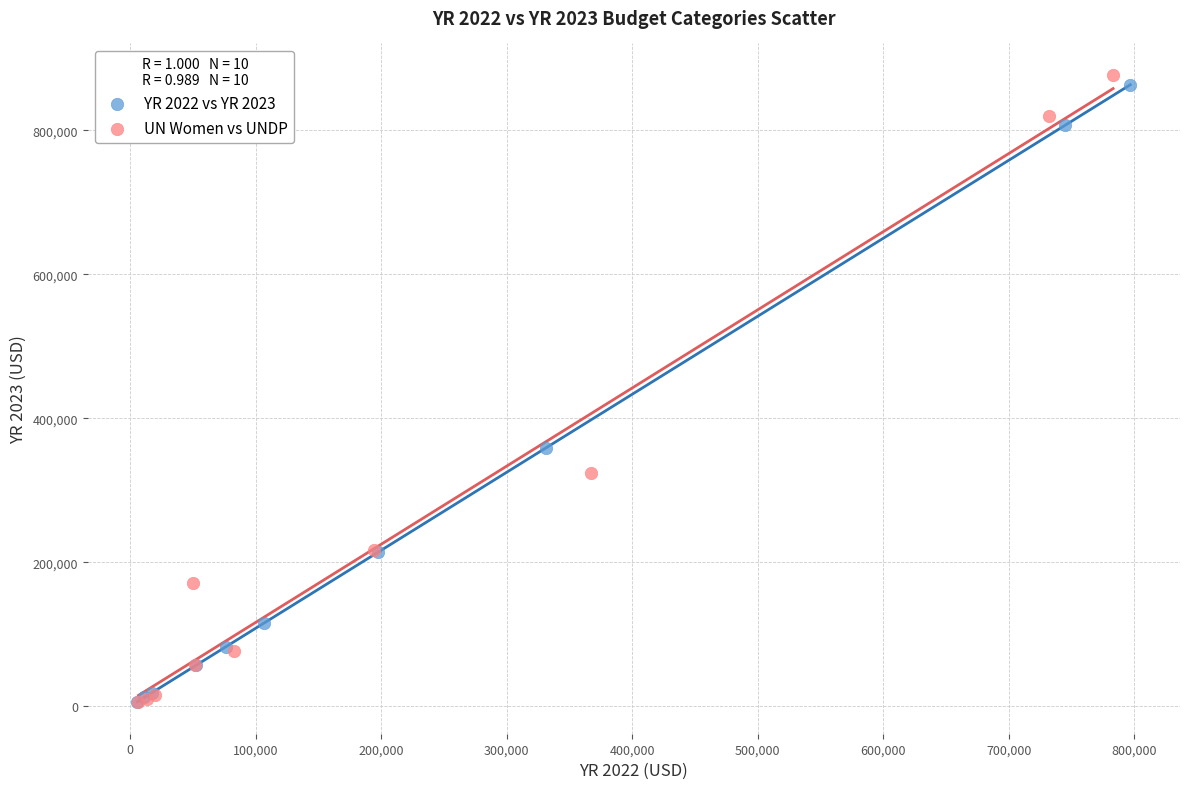

Which series has the largest Y range (max minus min)?

UN Women vs UNDP